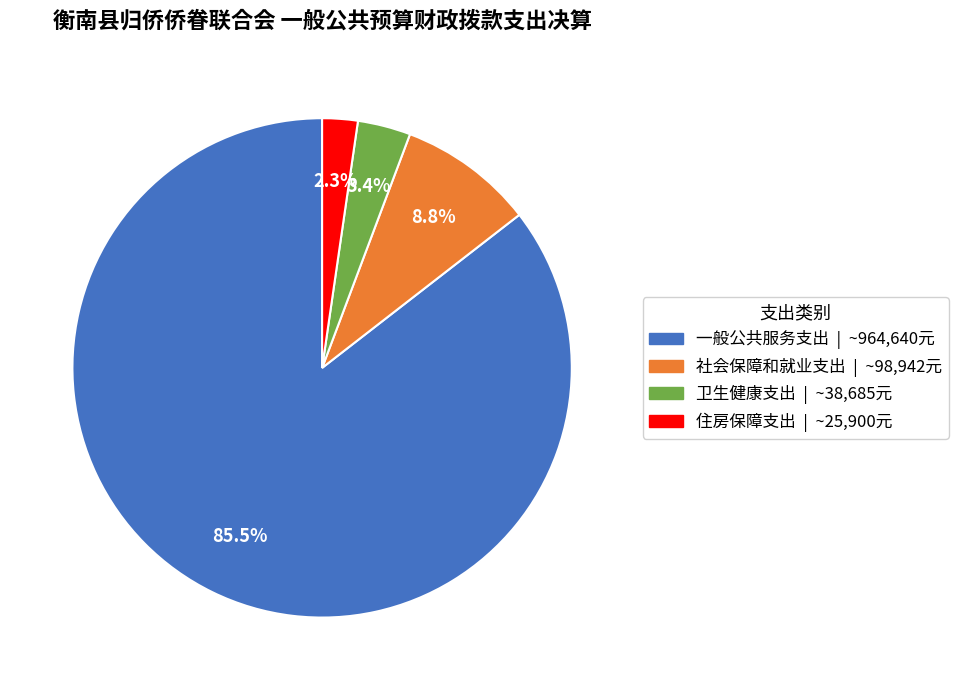

What is the total percentage of 一般公共服务支出 and 卫生健康支出?

88.9%